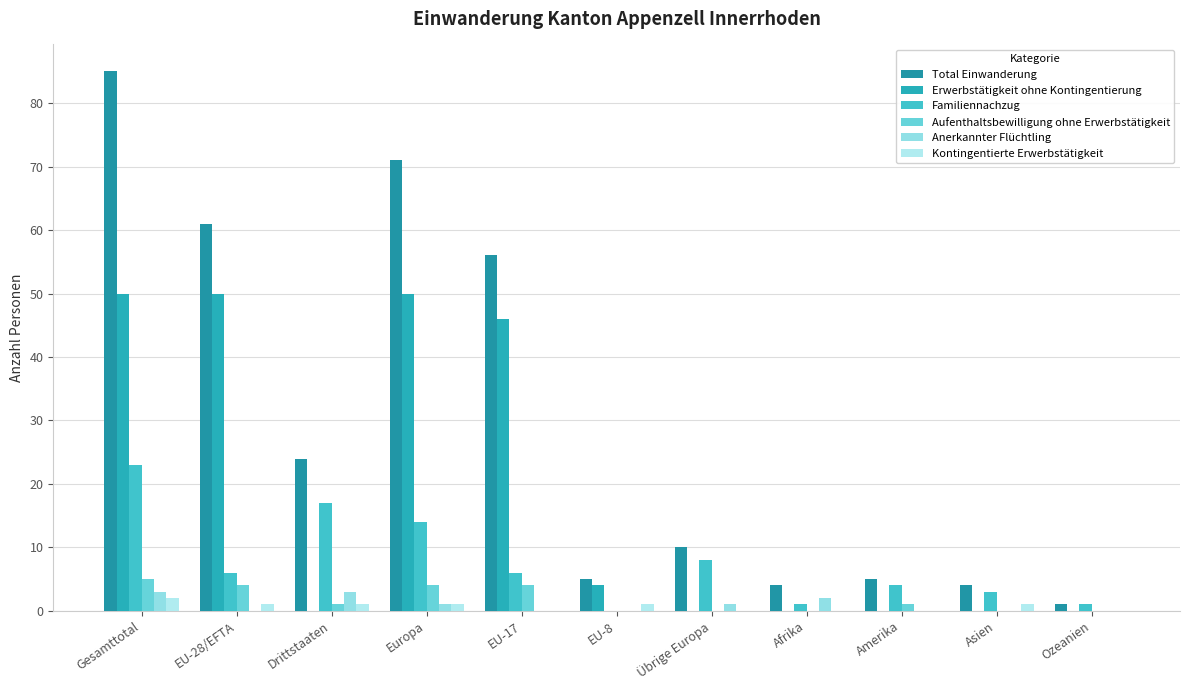

Reading right to left, what are all the values shown in this chart?

Total Einwanderung: 1	4	5	4	10	5	56	71	24	61	85
Erwerbstätigkeit ohne Kontingentierung: 0	0	0	0	0	4	46	50	0	50	50
Familiennachzug: 1	3	4	1	8	0	6	14	17	6	23
Aufenthaltsbewilligung ohne Erwerbstätigkeit: 0	0	1	0	0	0	4	4	1	4	5
Anerkannter Flüchtling: 0	0	0	2	1	0	0	1	3	0	3
Kontingentierte Erwerbstätigkeit: 0	1	0	0	0	1	0	1	1	1	2